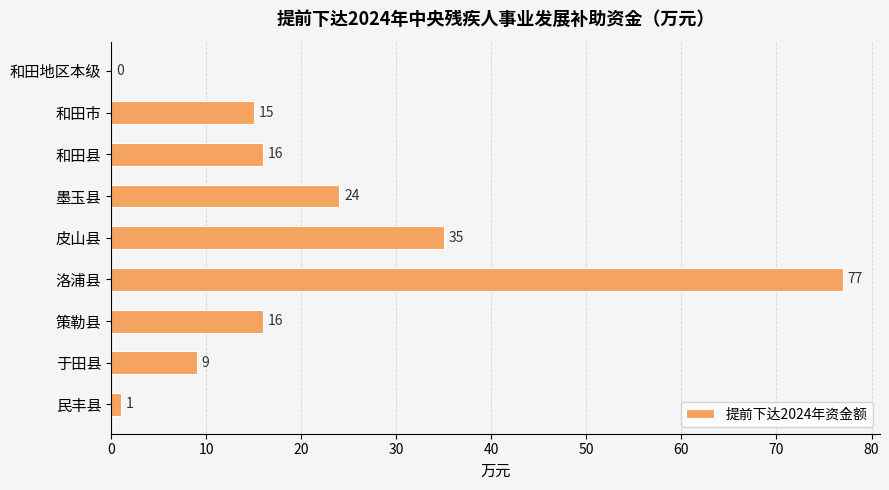

What is the approximate value at 和田市?

15